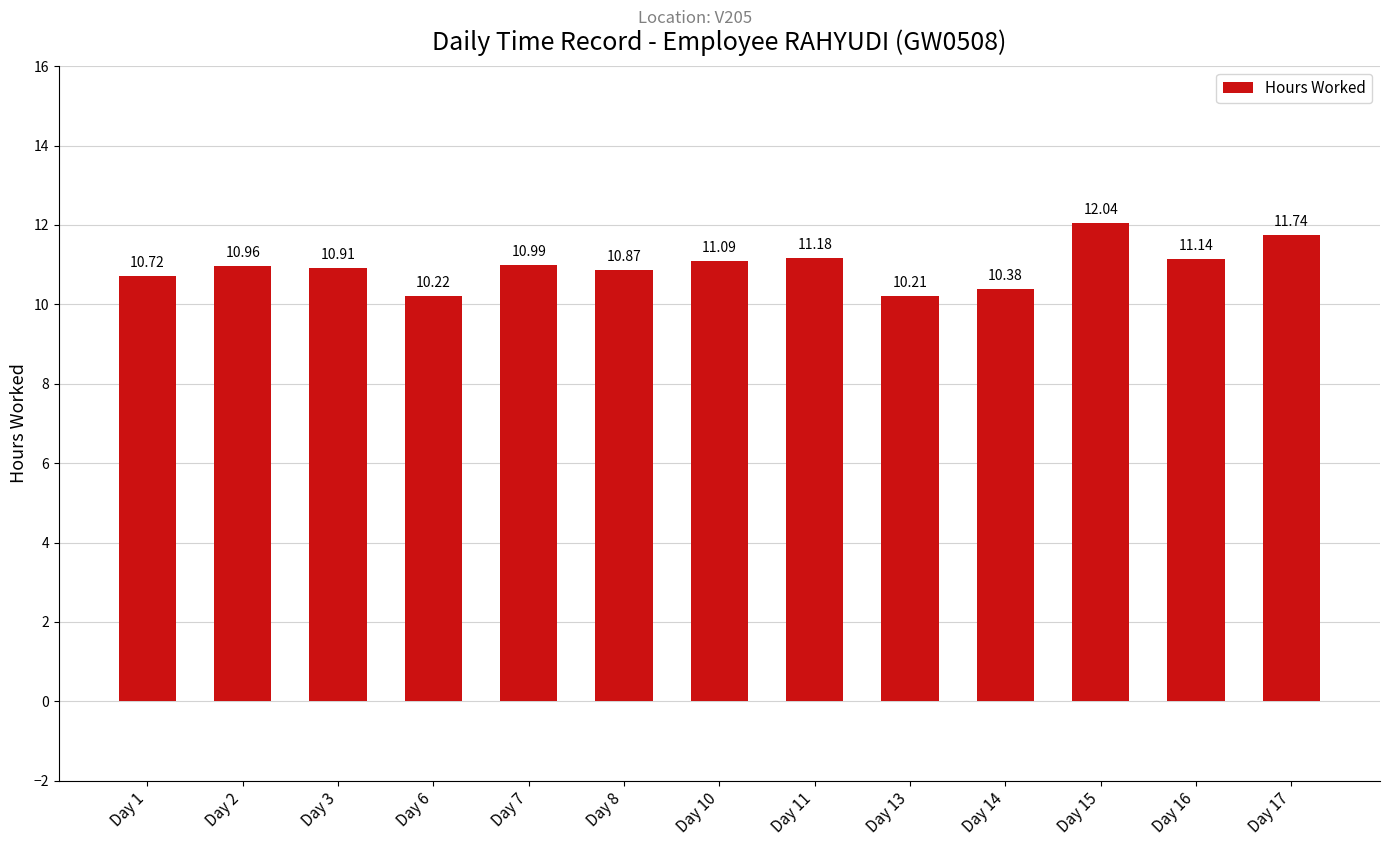

Read the value at Day 6.

10.2